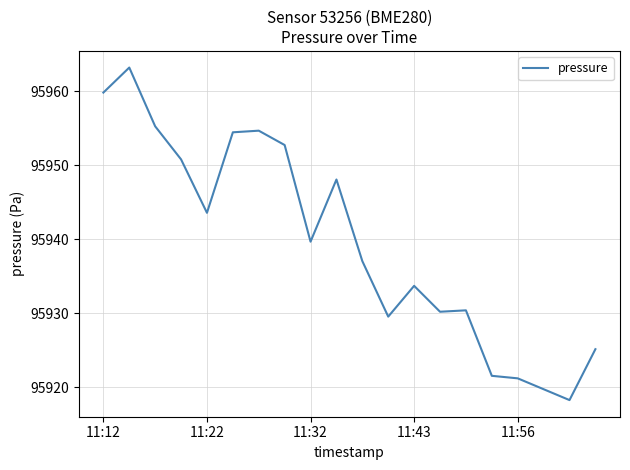

What is the greatest value displayed?

95963.2